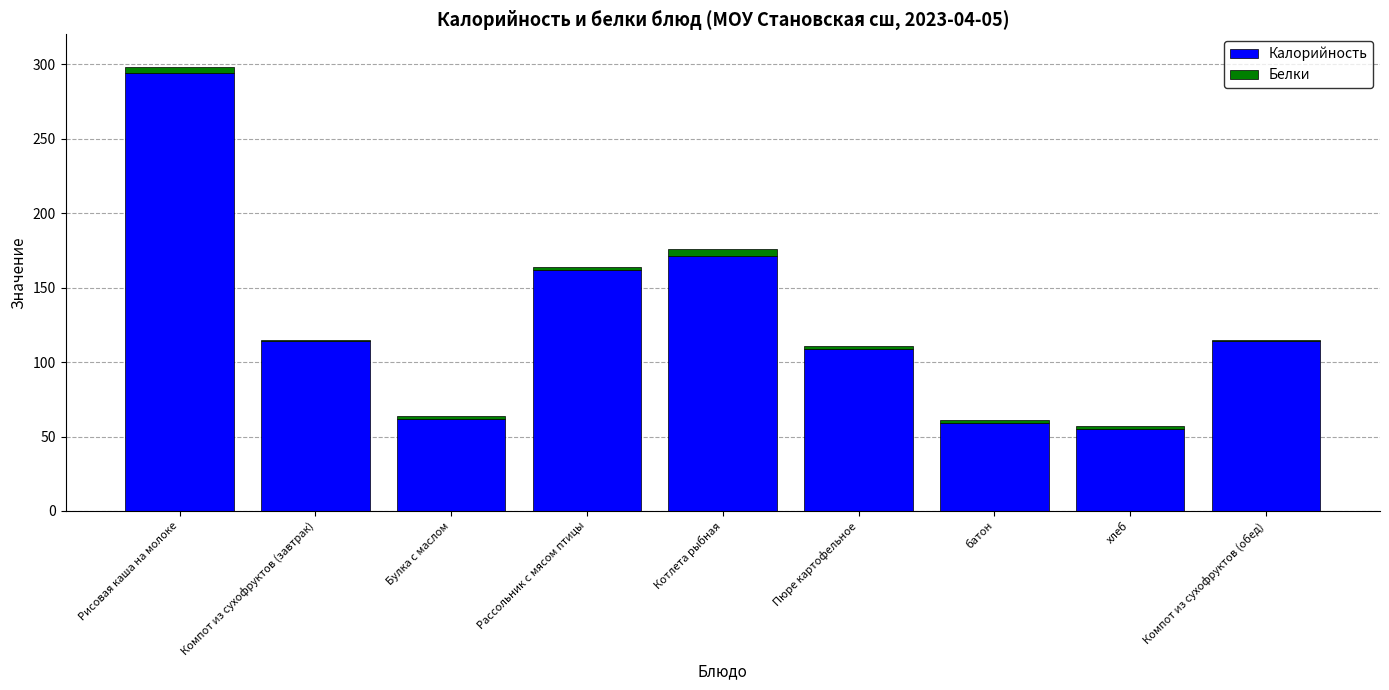

What is the average value of the Калорийность series?

127